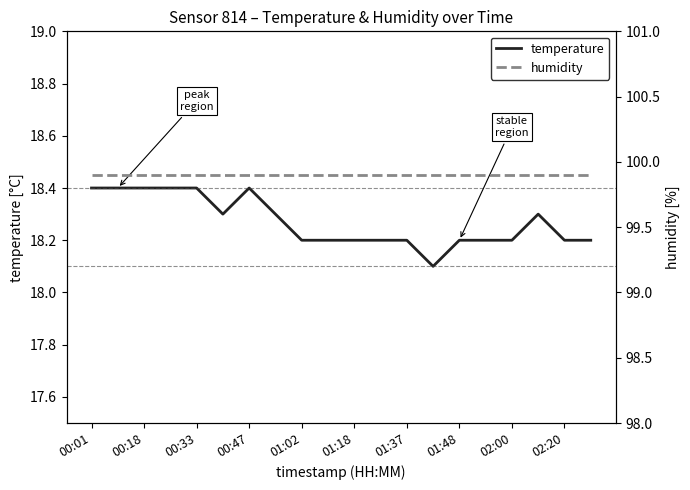

What is the total value across all series at 00:01?

118.3